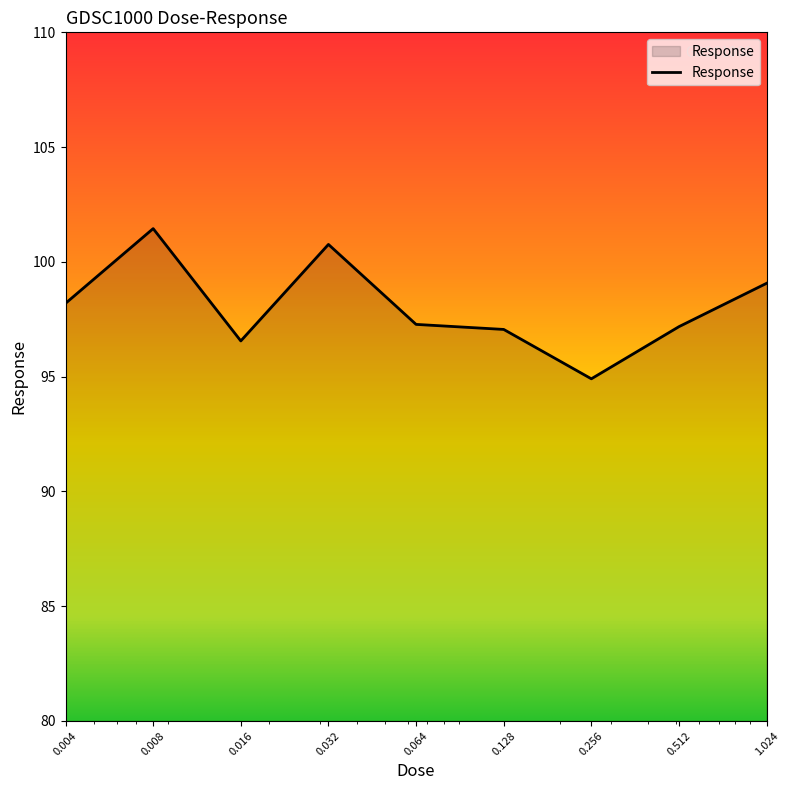

What is the difference between the maximum and minimum values?

6.5